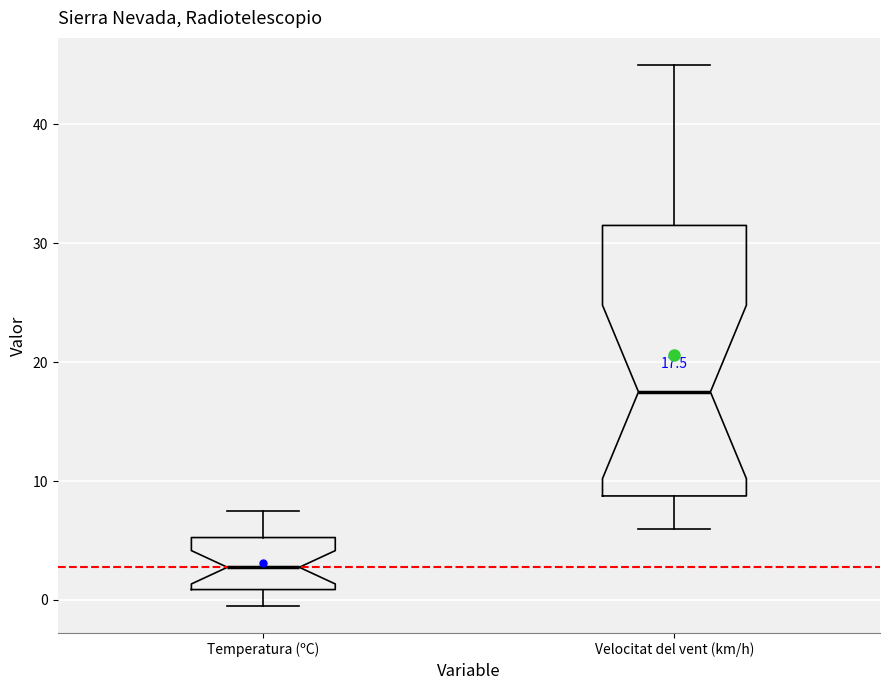

Which box is the tallest, from its lower edge to its upper edge?

Velocitat del vent (km/h)